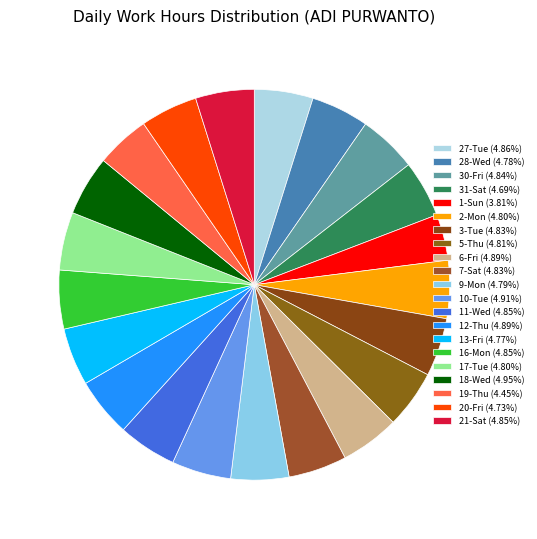

To the nearest percent, what percentage of the pie is 12-Thu?

5%